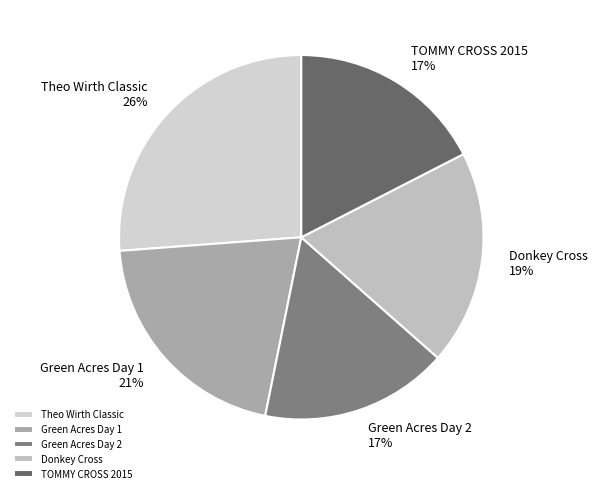

The Green Acres Day 1 slice represents 32% of the pie. True or false?

False